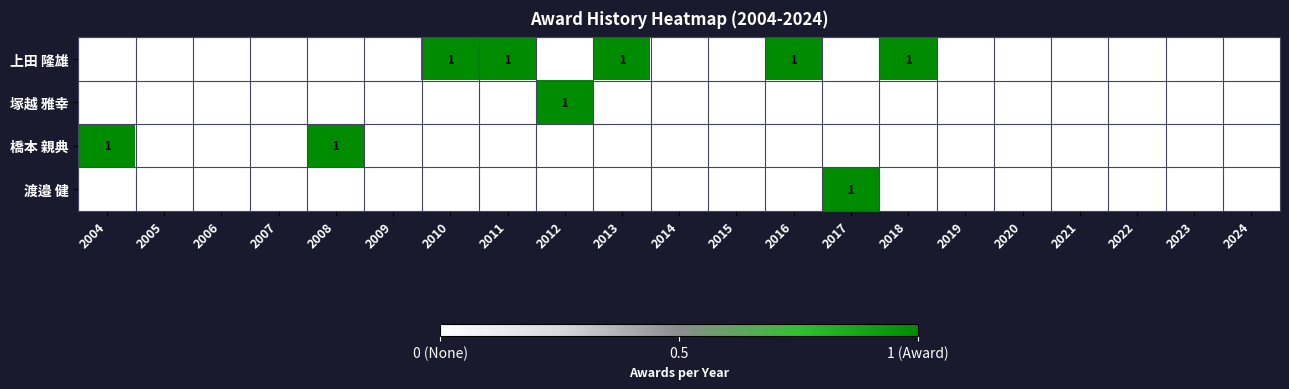

Is it true that 塚越 雅幸 equals 0 at 2024?

True